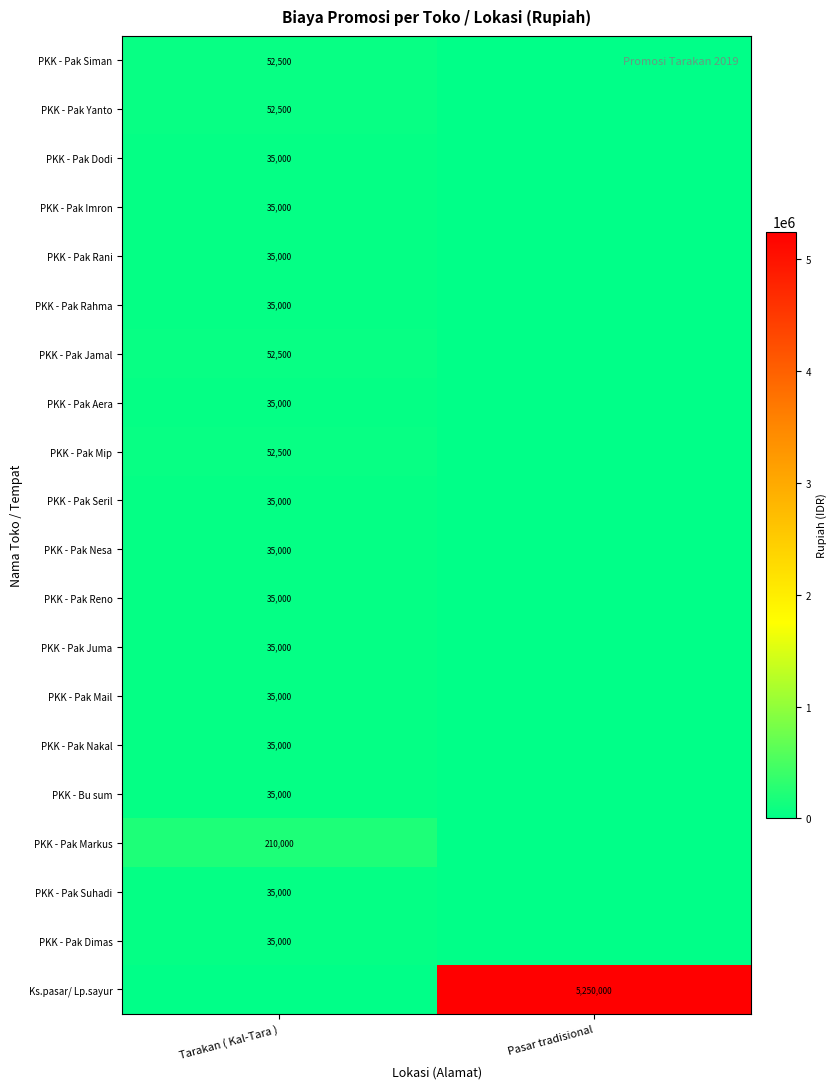

True or false: PKK - Pak Nakal has a value of 14729 at Tarakan ( Kal-Tara ).

False